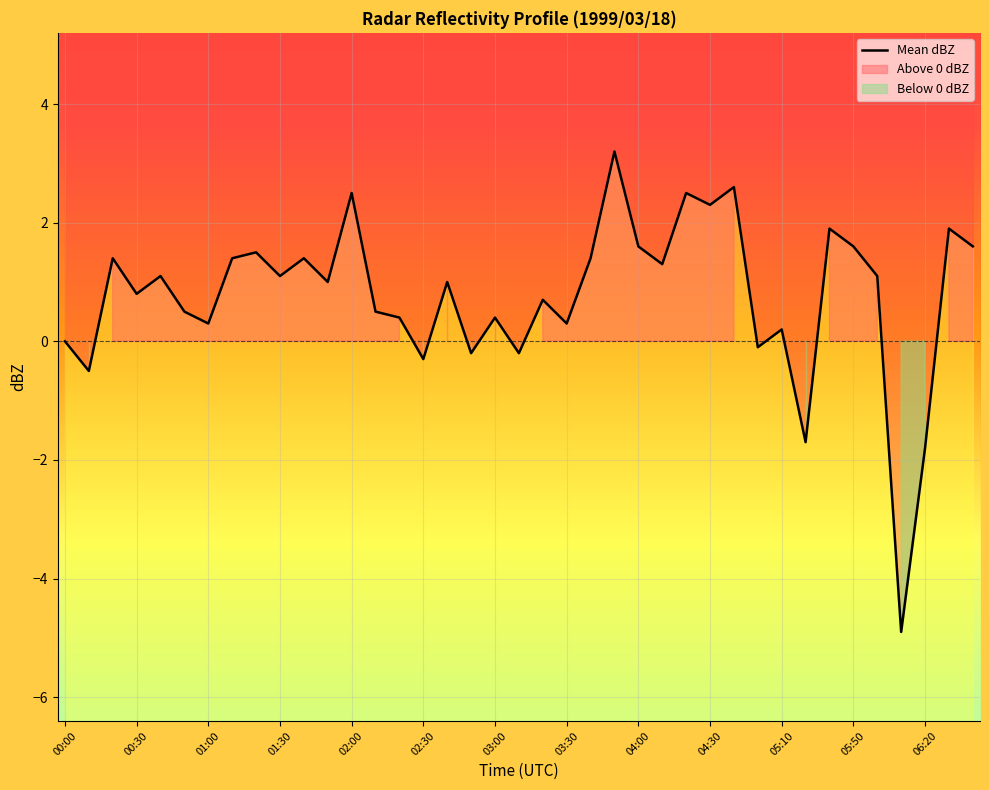

Rank the categories by value from highest to lowest.

23, 28, 06:20, 26, 27, 32, 37, 24, 33, 38, 04:00, 01:00, 03:30, 05:10, 22, 25, 02:00, 04:30, 34, 05:50, 16, 01:30, 20, 02:30, 13, 14, 18, 03:00, 21, 30, 00:00, 29, 17, 19, 15, 00:30, 31, 36, 35